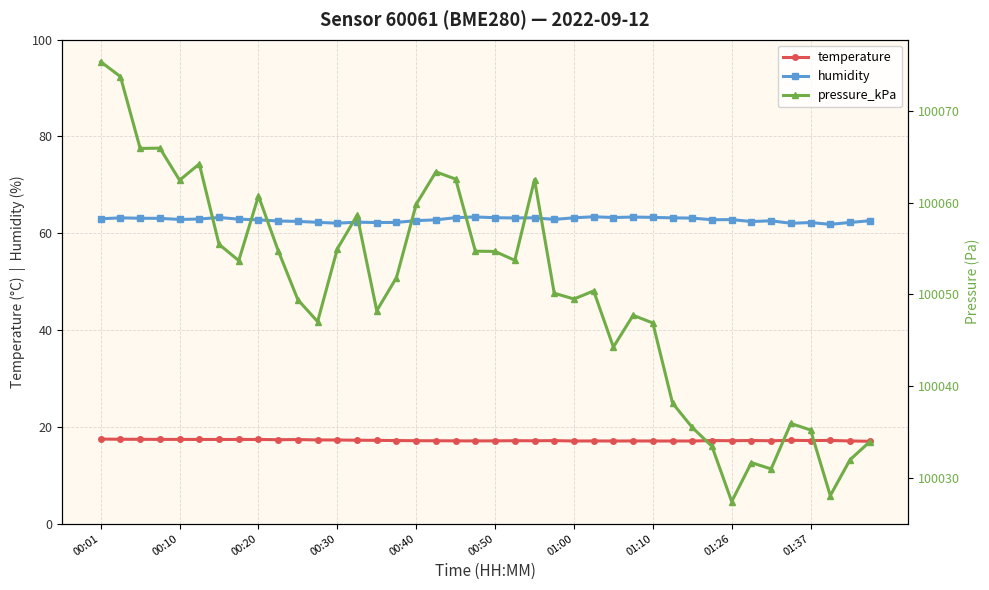

At how many categories does at least one series exceed 4105?

40